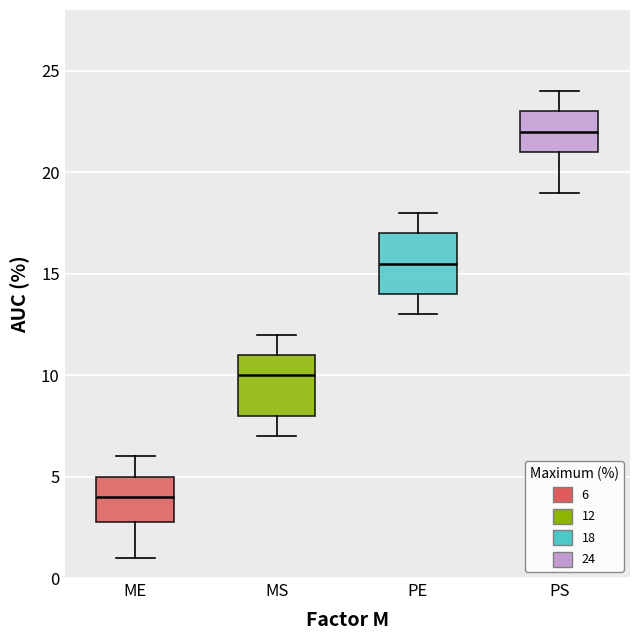

Reading left to right, transcribe this box plot: for each box, give where its median line is, the range the box spans, and where its two whiskers end, as read against the y-axis. The values are not printed on the chart, so give them approximately, as read against the axis.

ME: median 4.0, box 3.0 to 5.0, whiskers 1.0 to 6.0
MS: median 10.0, box 8.0 to 11.0, whiskers 7.0 to 12.0
PE: median 15.5, box 14.0 to 17.0, whiskers 13.0 to 18.0
PS: median 22.0, box 21.0 to 23.0, whiskers 19.0 to 24.0